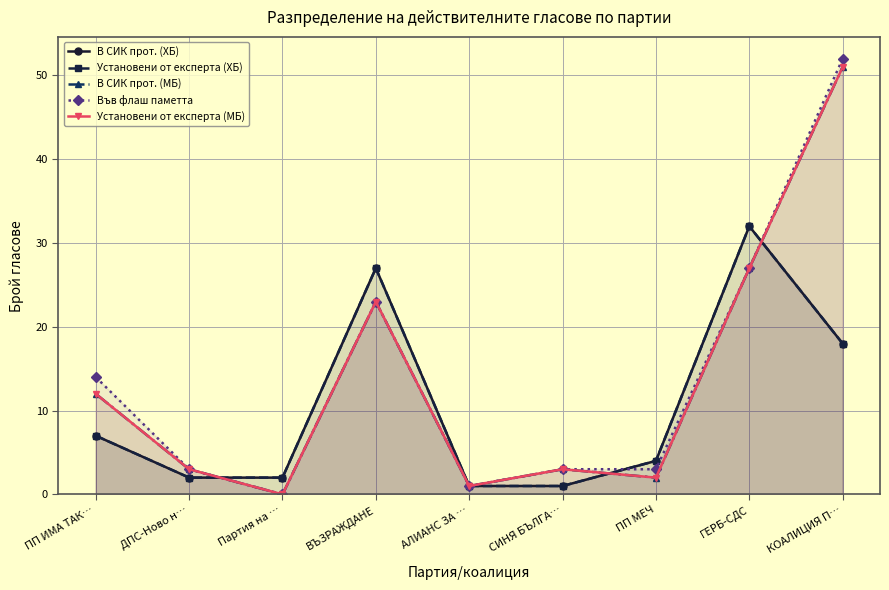

What is the sum of all Установени от експерта (ХБ) values?

94